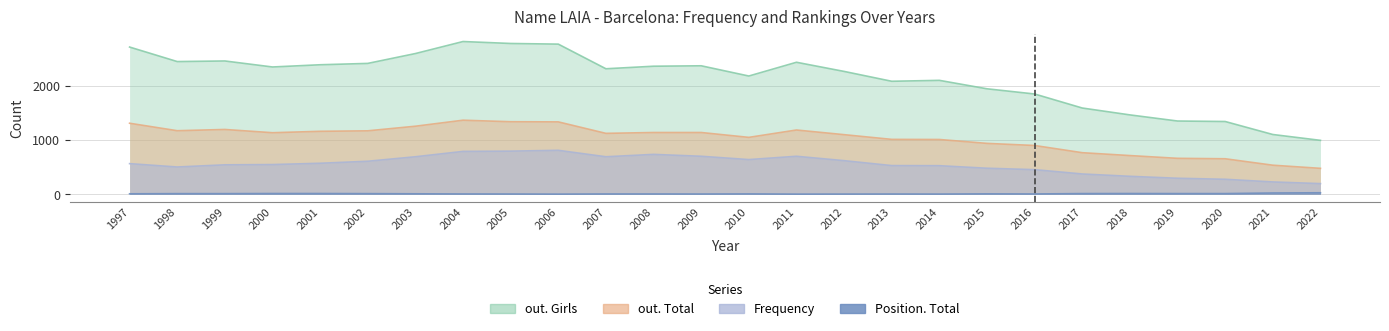

What is the value of the out. Girls point at the 23rd from the left?

1353